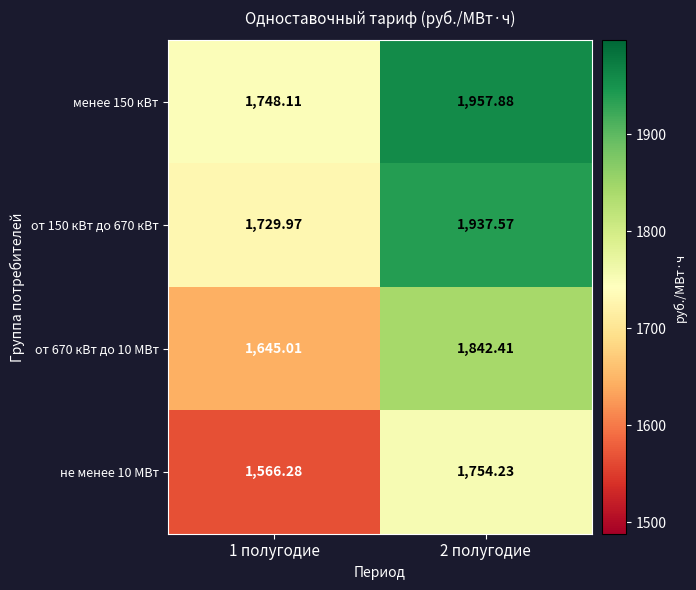

How many series are shown in this chart?

4